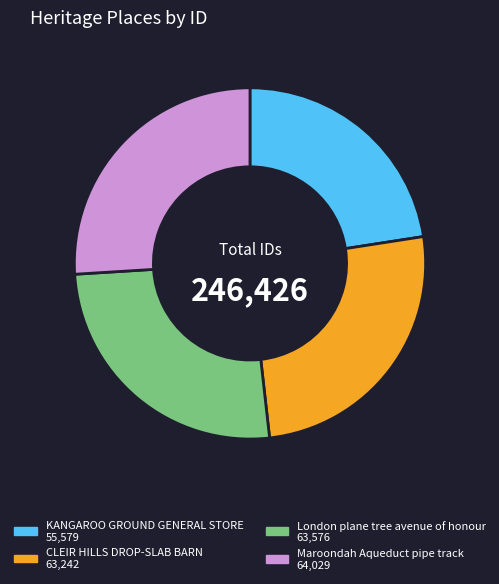

Which slice is the smallest?

KANGAROO GROUND GENERAL STORE